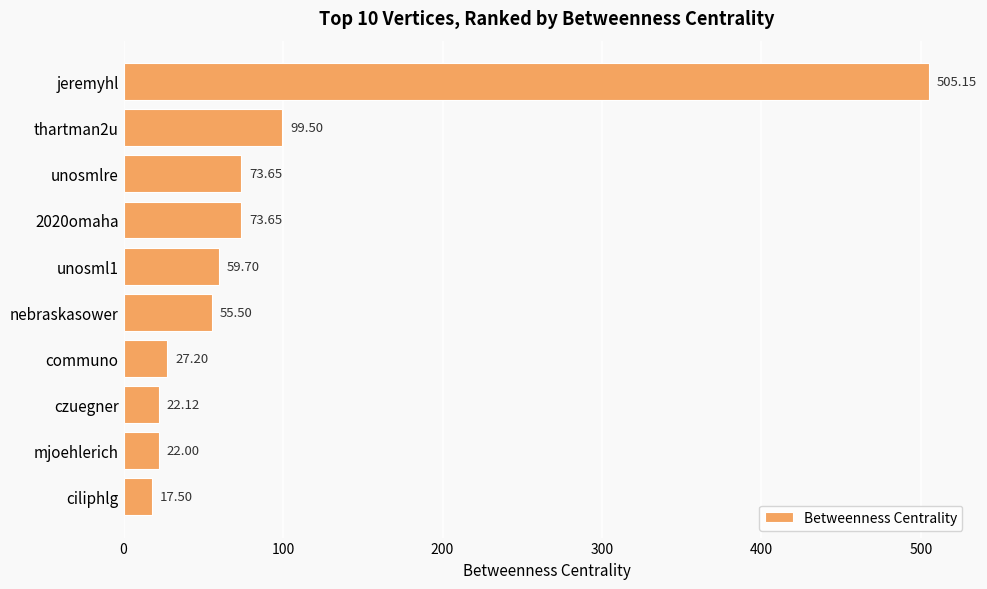

Which has a higher value, unosml1 or jeremyhl?

jeremyhl